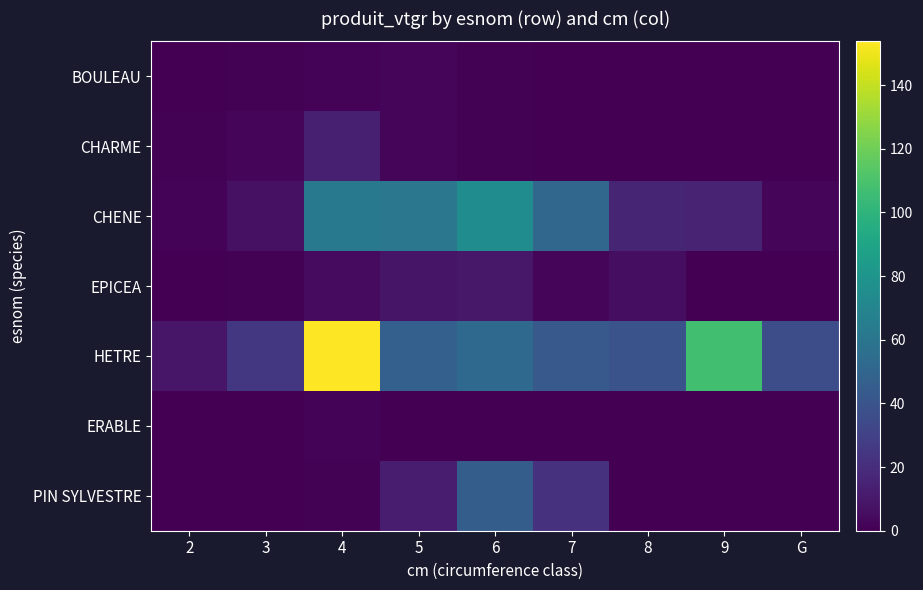

Between 3 and 2, which is larger?

3